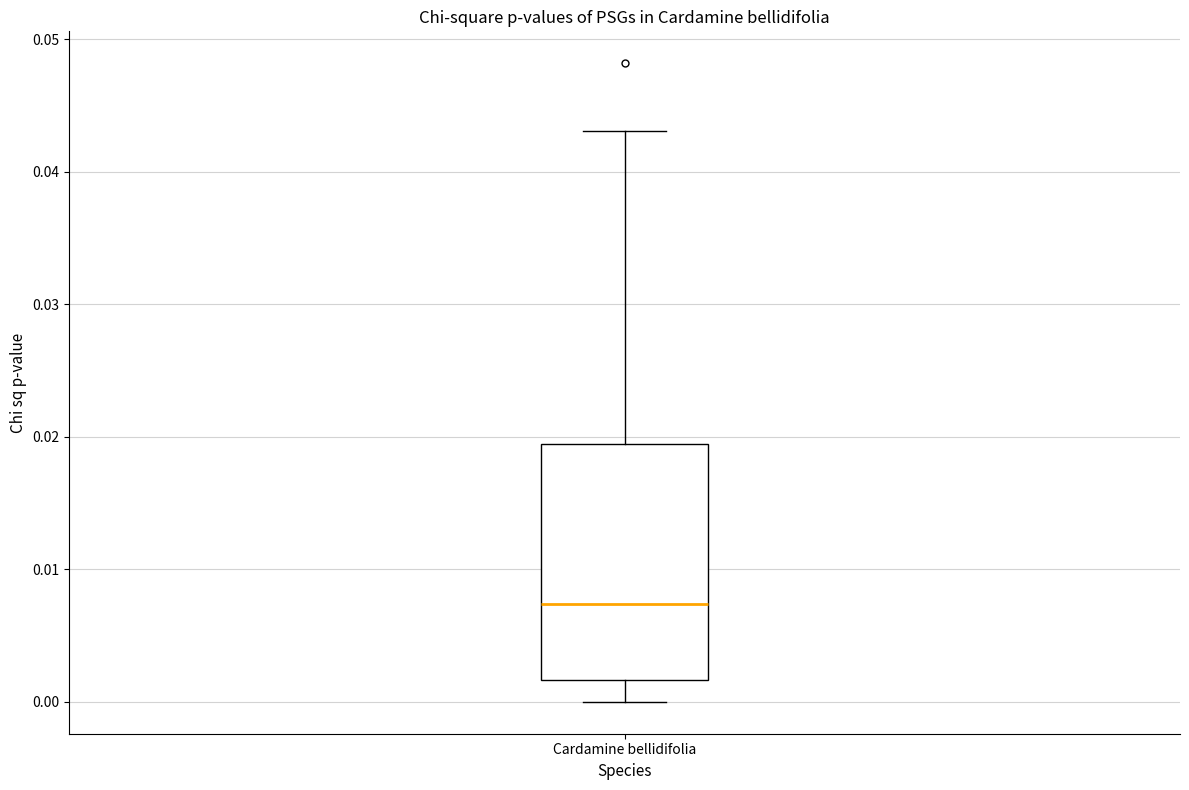

Transcribe this box plot: give where the median line is, the range the box spans, and where the two whiskers end, as read against the y-axis. The values are not printed on the chart, so give them approximately, as read against the axis.

median 0.007, box 0.002 to 0.019, whiskers 0.000 to 0.043